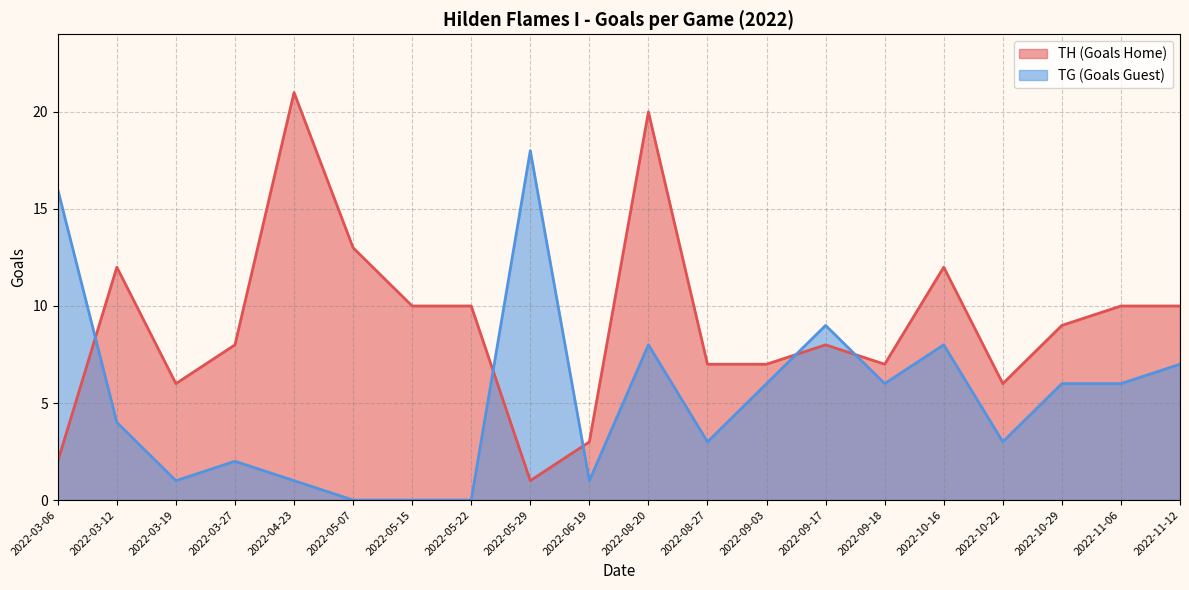

Is the value of TG (Goals Guest) at 2022-05-07 greater than the value of TH (Goals Home) at 2022-10-22?

No